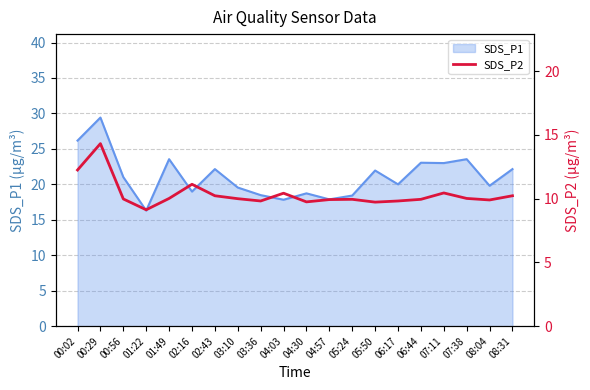

What is the sum of the values at 06:17 and 07:11?

20.3